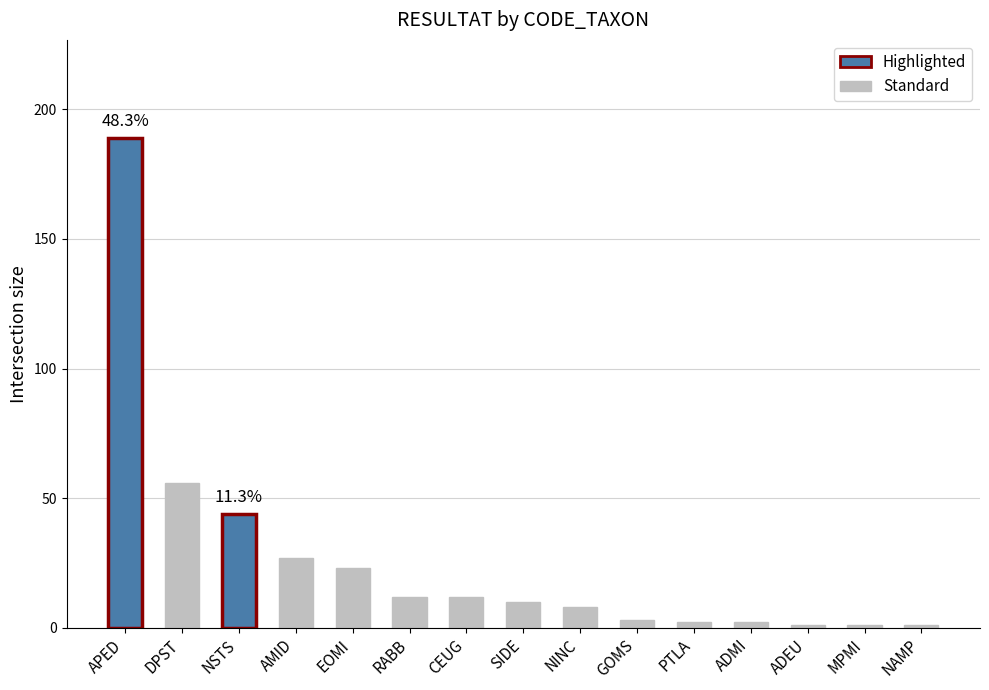

Approximately how many times larger is the value at RABB compared to CEUG?

1.0